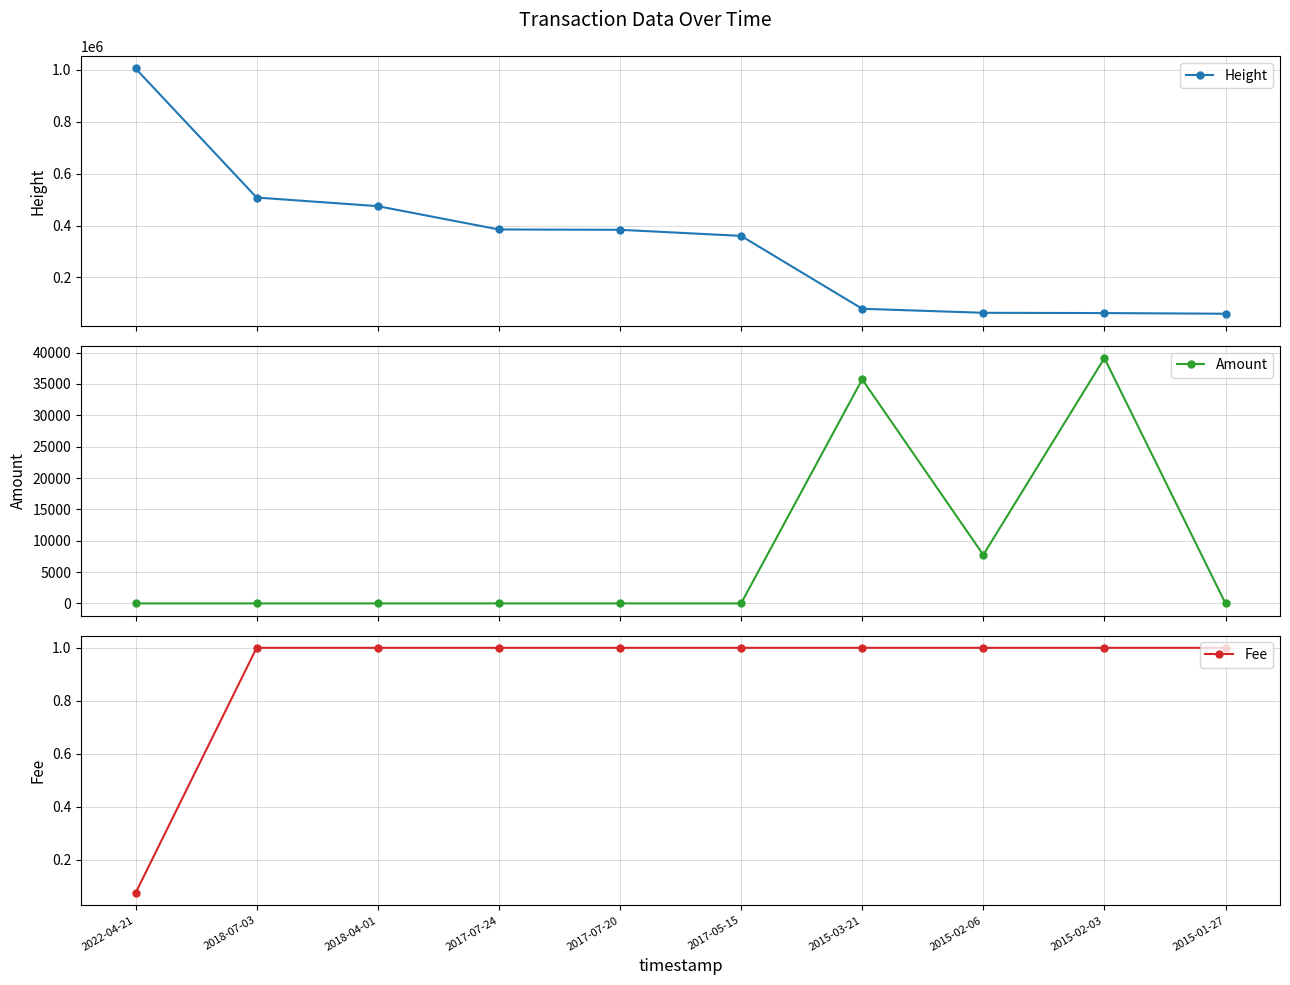

True or false: Height and Amount intersect in this chart.

False